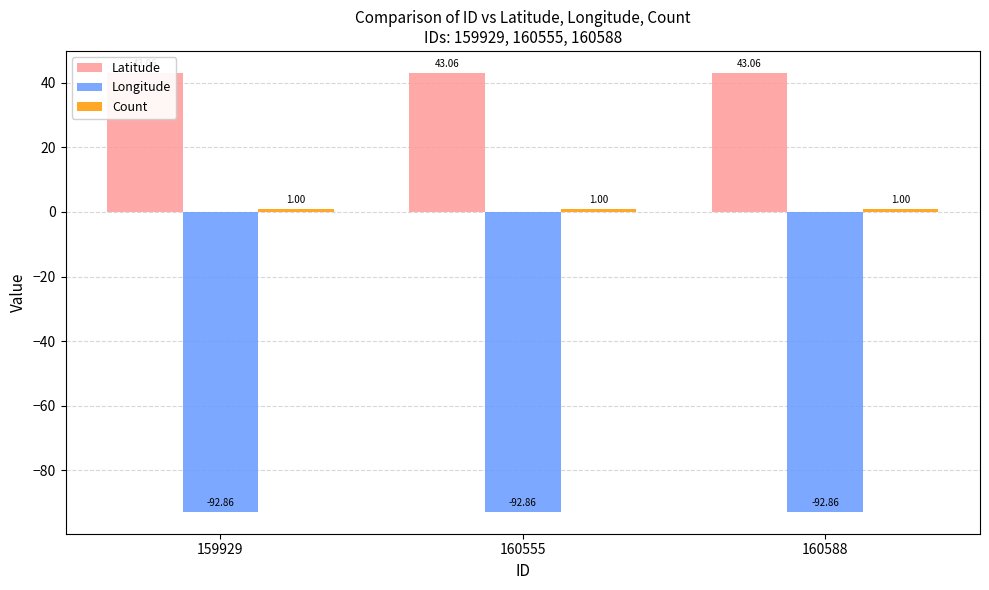

How many bars are there in each group?

3